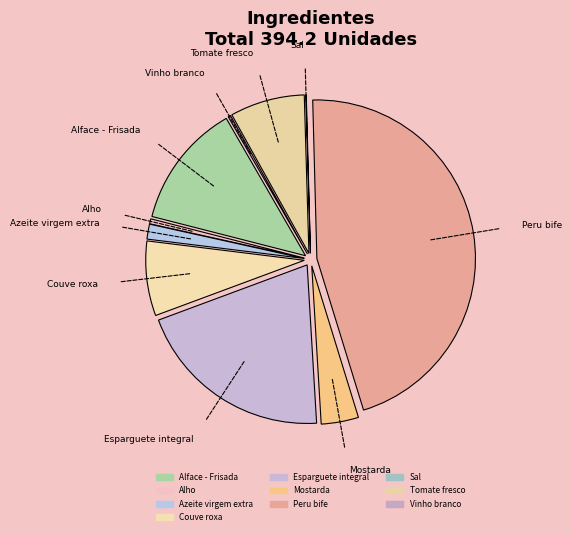

To the nearest percent, what is the difference between the Peru bife and Azeite virgem extra slice percentages?

44%